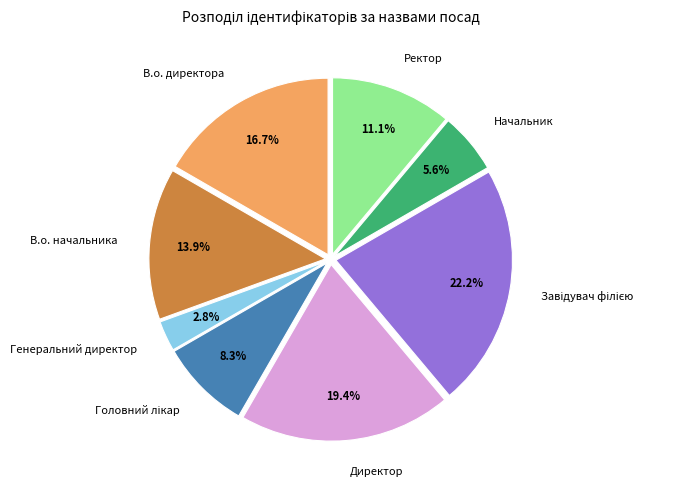

Which slice is the smallest?

Генеральний директор